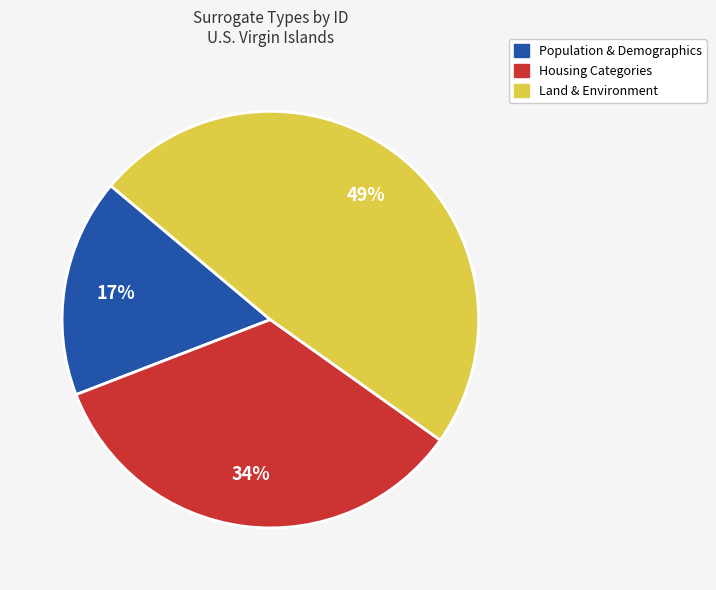

Is there a majority slice in this chart?

No